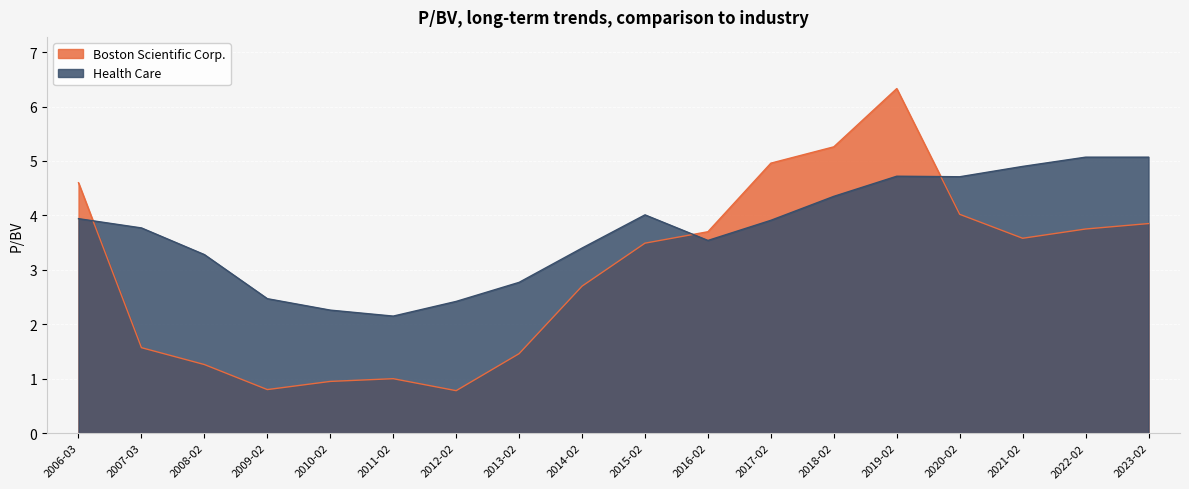

True or false: Health Care has a value of 4.7 at 2019-02.

True